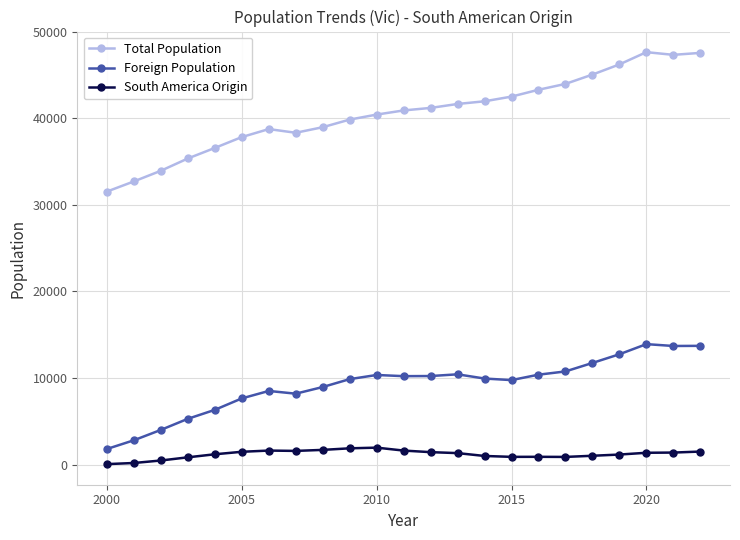

True or false: South America Origin and Total Population intersect in this chart.

False